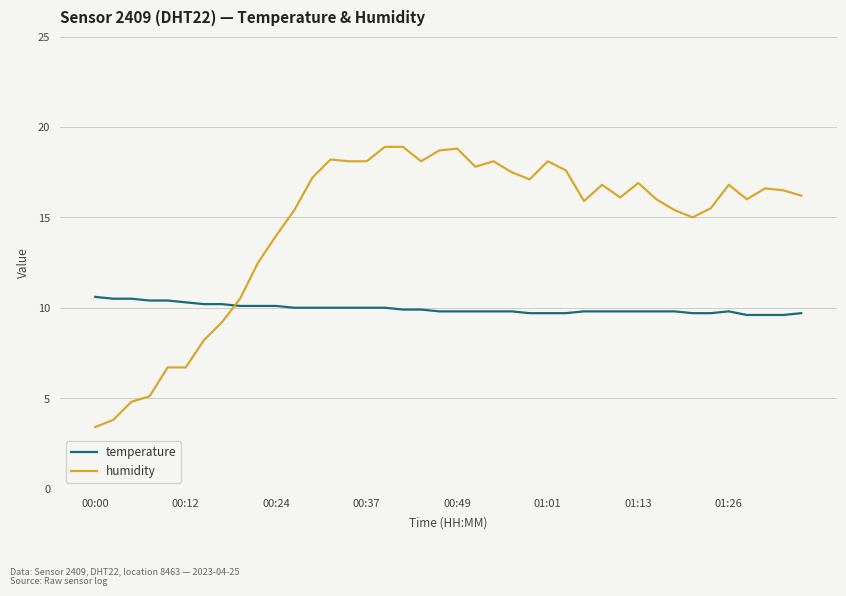

What is the minimum value for temperature?

9.6